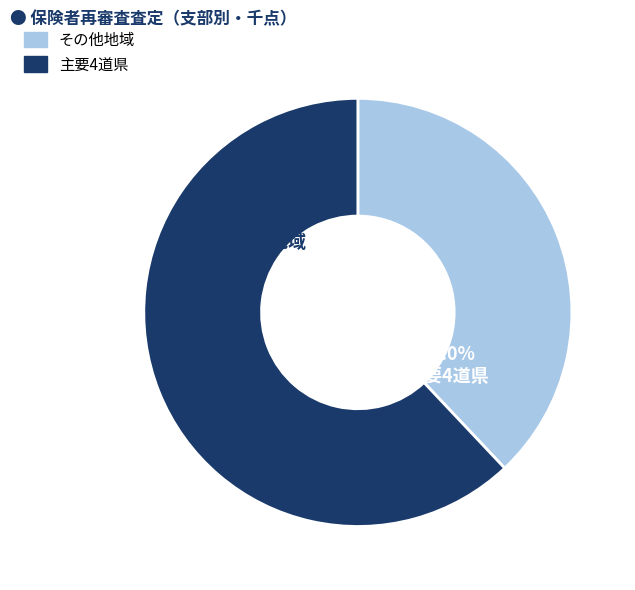

True or false: 青森県 accounts for 7% of the total.

False